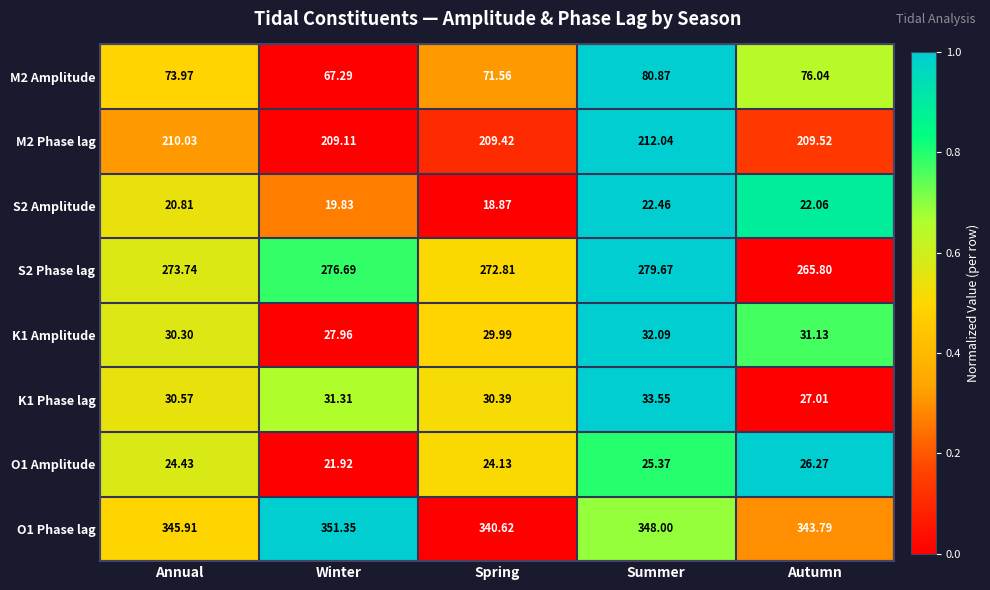

Which label corresponds to the smallest value in the chart?

Spring